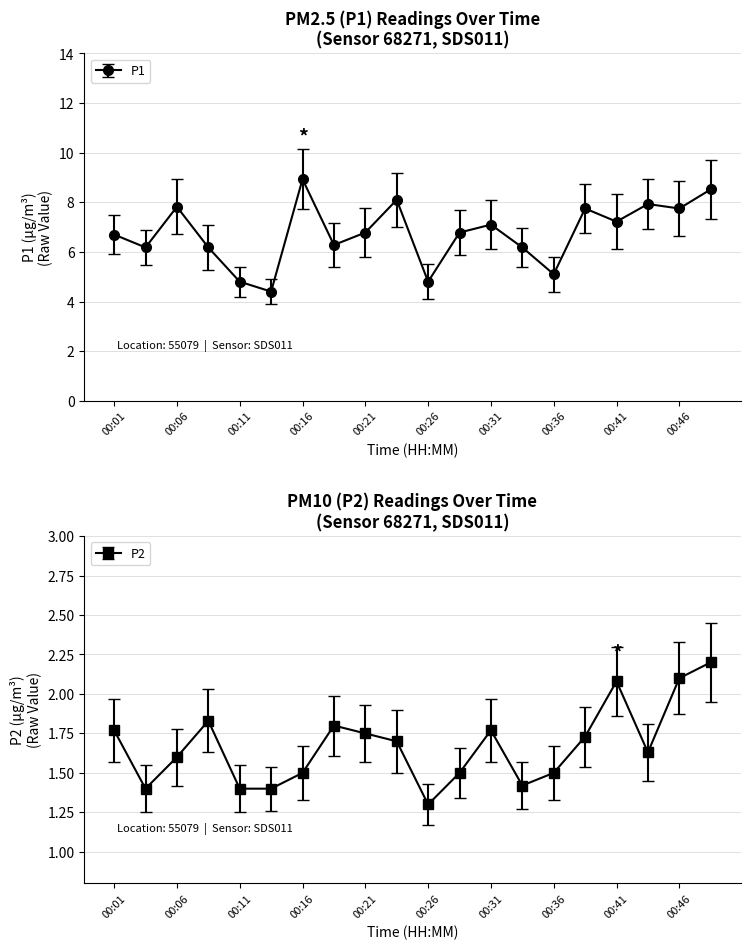

Reading right to left, transcribe all the data shown in this chart.

P1: 8.5	7.8	7.9	7.2	7.8	5.1	6.2	7.1	6.8	4.8	8.1	6.8	6.3	8.9	4.4	4.8	6.2	7.8	6.2	6.7
P2: 2.2	2.1	1.6	2.1	1.7	1.5	1.4	1.8	1.5	1.3	1.7	1.8	1.8	1.5	1.4	1.4	1.8	1.6	1.4	1.8